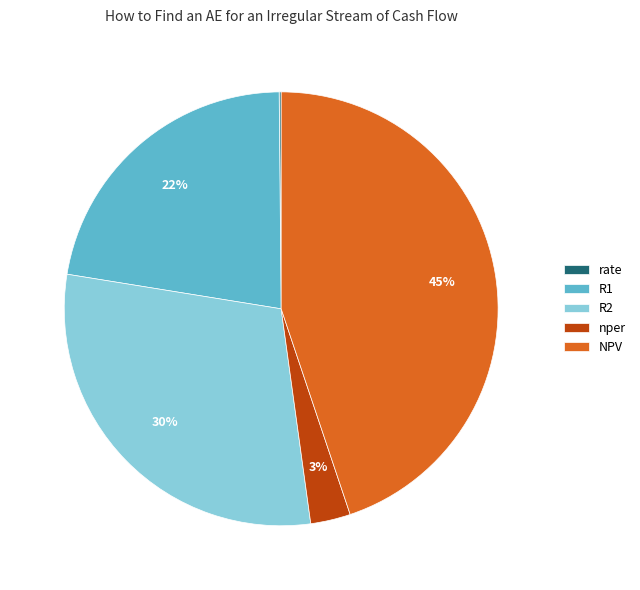

Is it true that NPV is 30% of the pie?

False